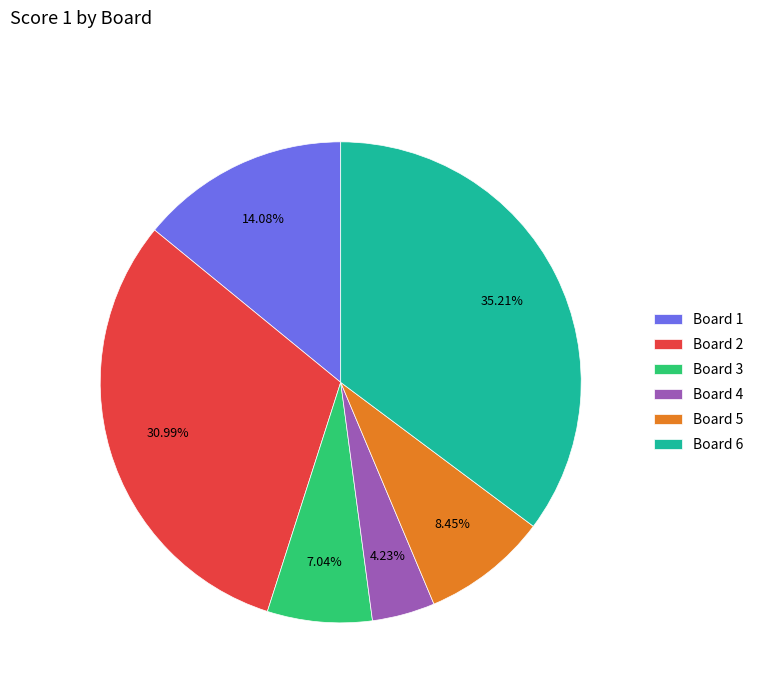

To the nearest percent, what is the average slice percentage?

17%